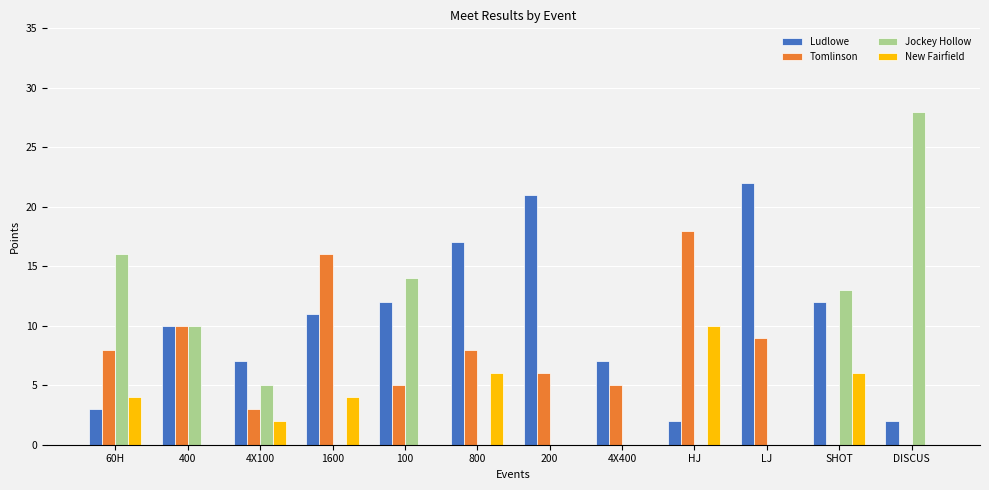

What are all the series names shown in the legend?

Ludlowe, Tomlinson, Jockey Hollow, New Fairfield